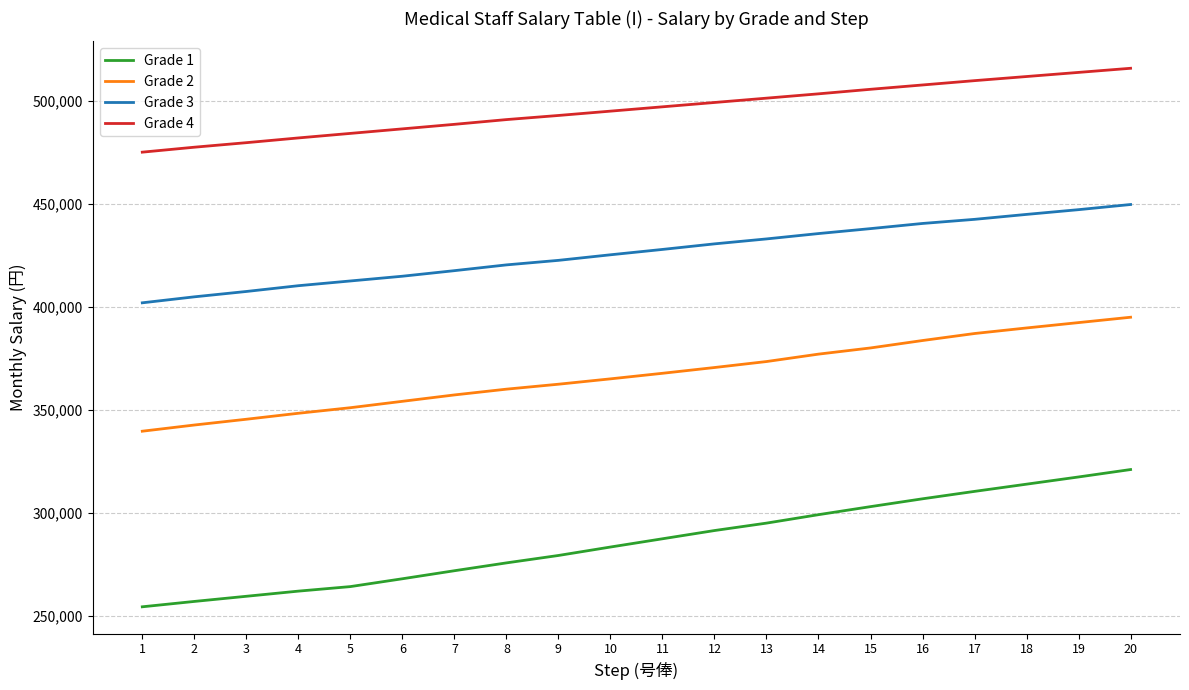

Rank the series by their average value, from lowest to highest.

Grade 1, Grade 2, Grade 3, Grade 4